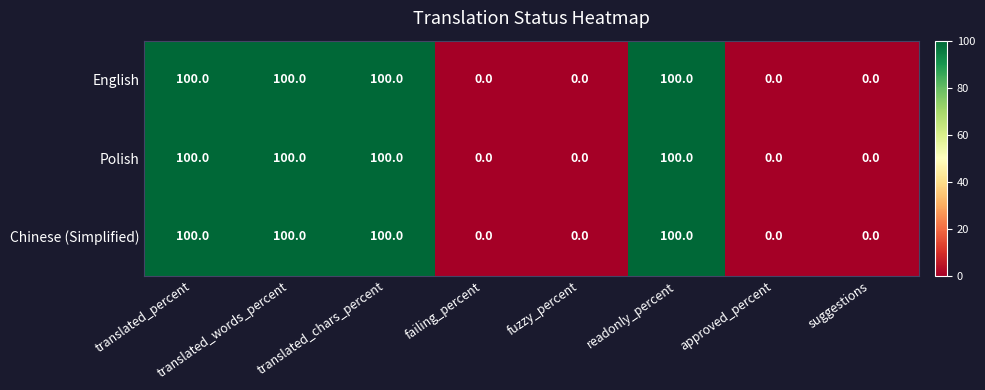

How many English values are between 0 and 100?

8